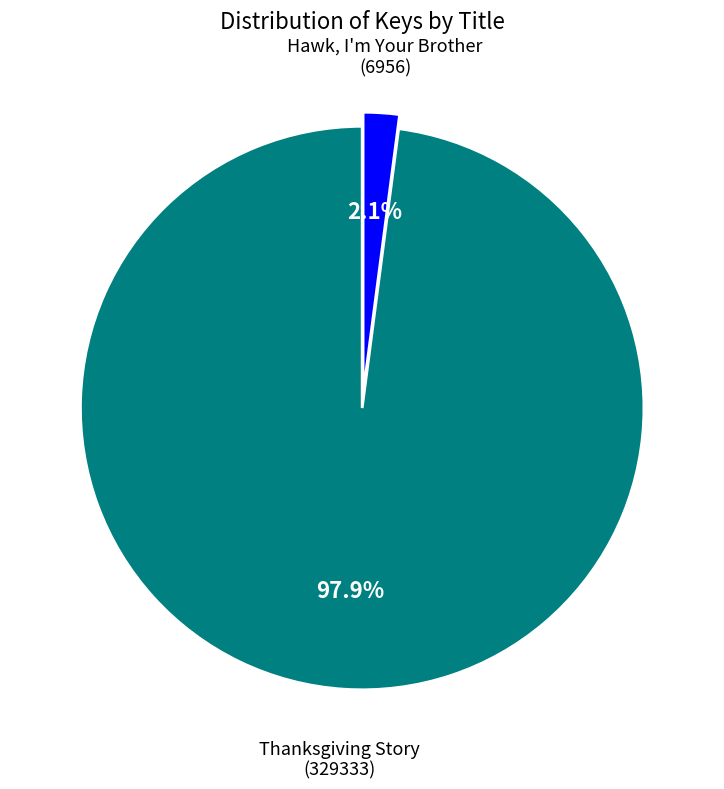

Does any single category account for the majority?

Yes